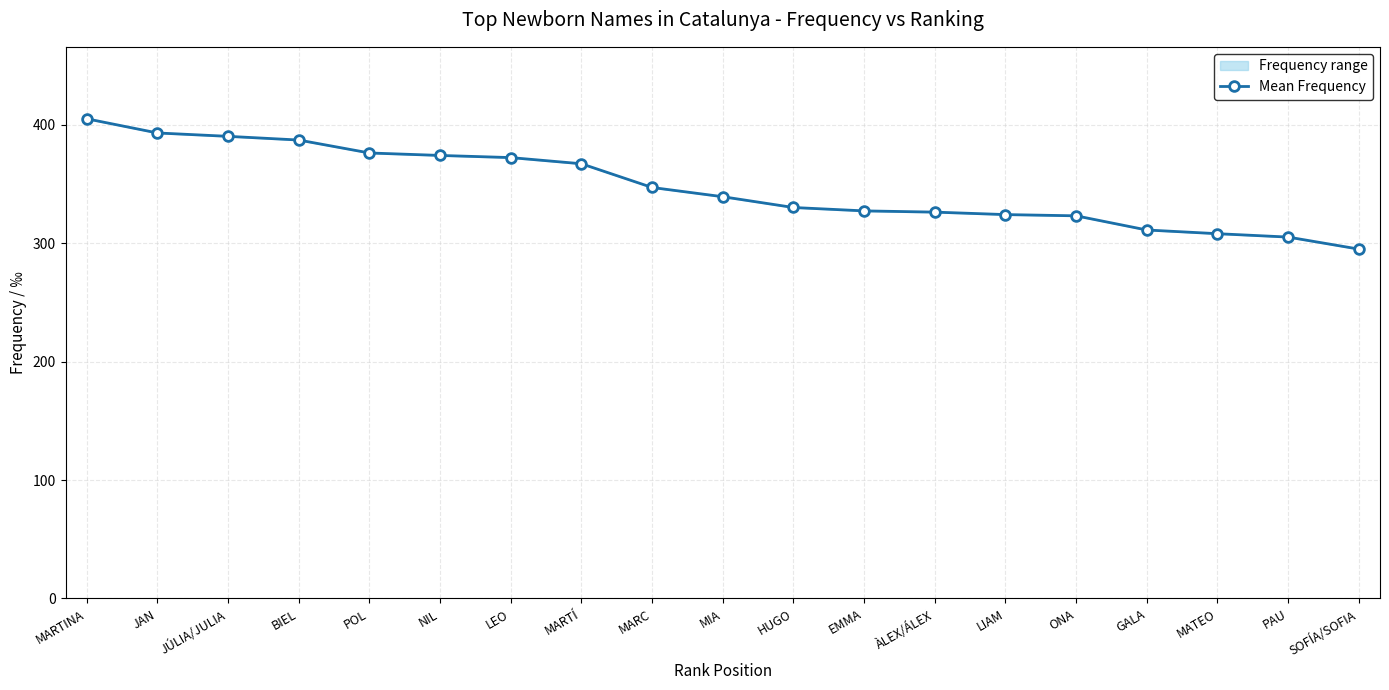

What is the difference between the maximum and minimum values?

110.0